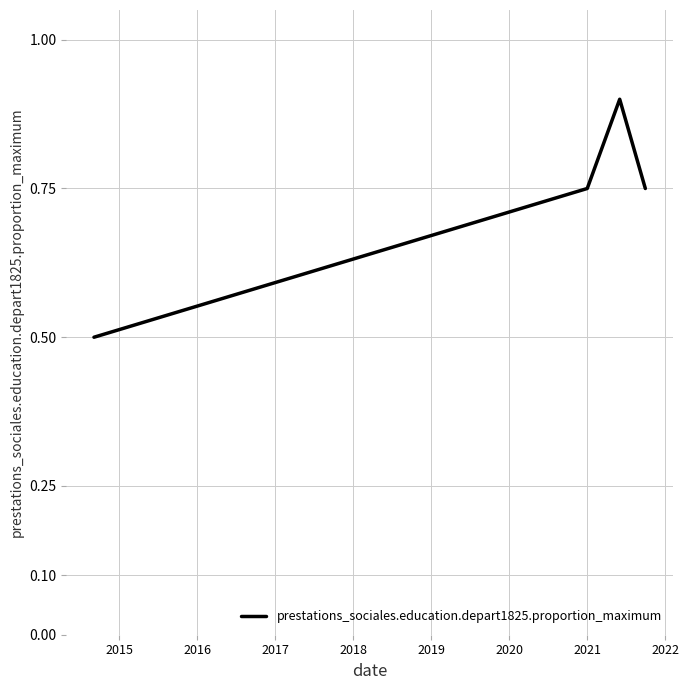

What is the minimum value shown in the chart?

0.5